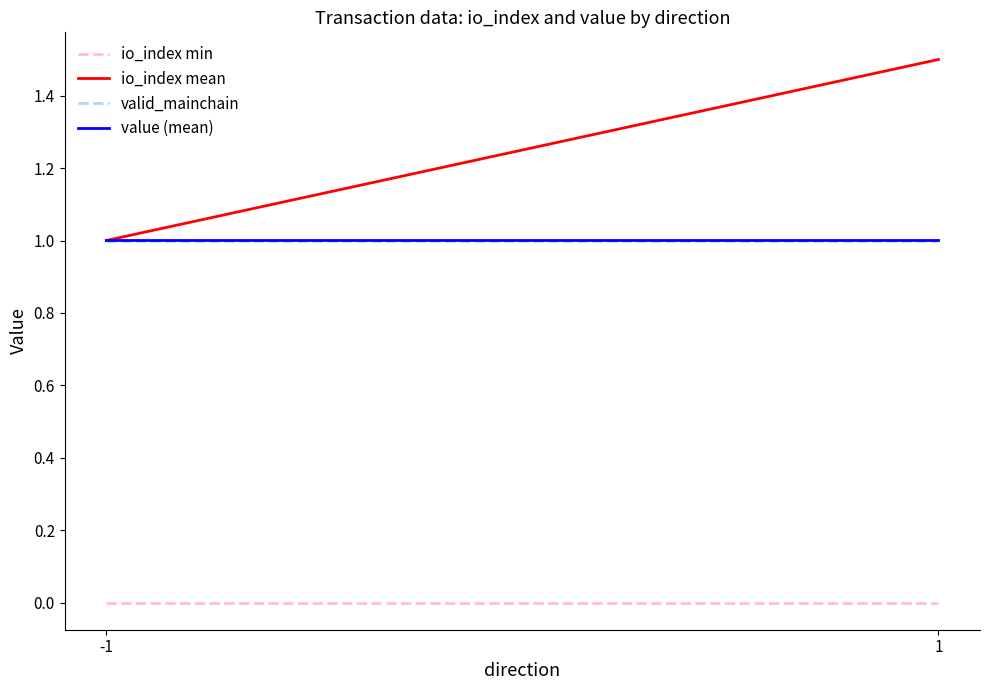

Reading left to right, transcribe all the data shown in this chart.

io_index min: -1=0.0	1=0.0
io_index mean: -1=1.0	1=1.5
valid_mainchain: -1=1.0	1=1.0
value (mean): -1=1.0	1=1.0